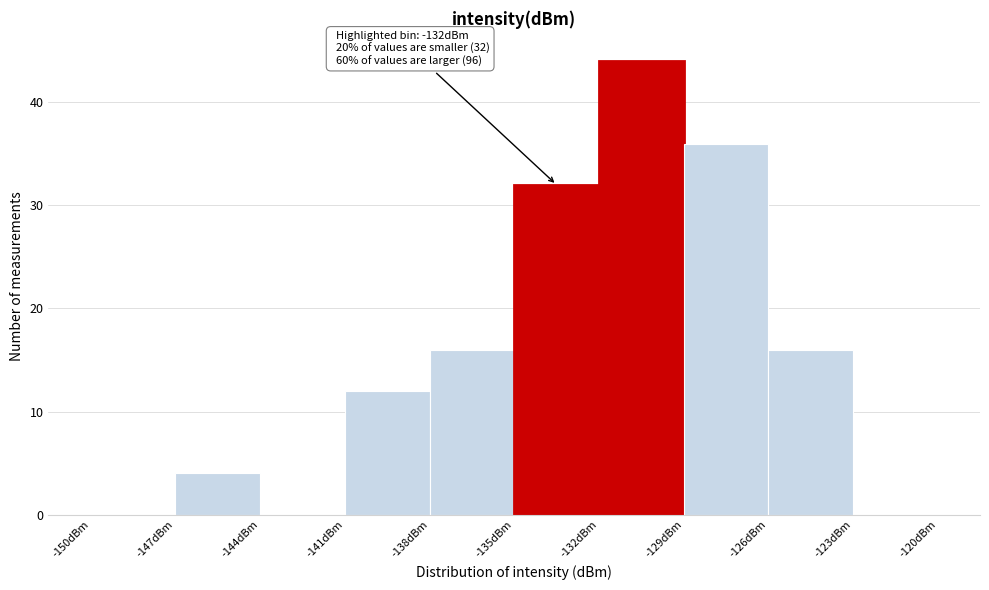

Over which range of the x-axis is the bar tallest?

-132 to -129